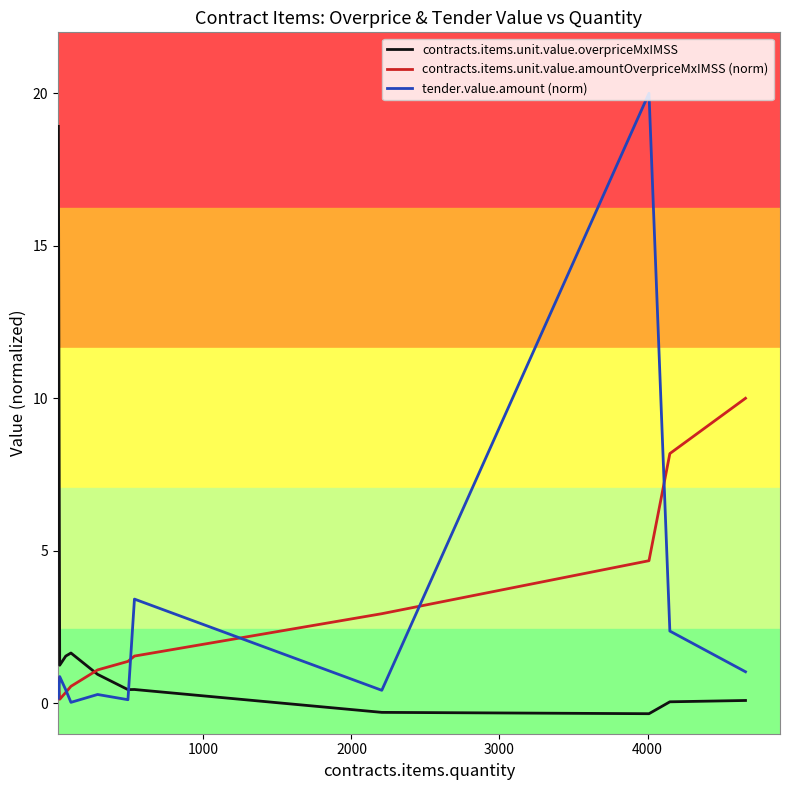

Which series has the largest total across all categories?

contracts.items.unit.value.amountOverpriceMxIMSS (norm)